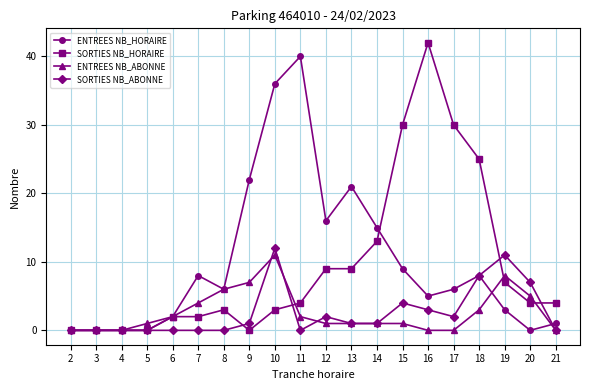

Which series changed the most between 4 and 12?

ENTREES NB_HORAIRE